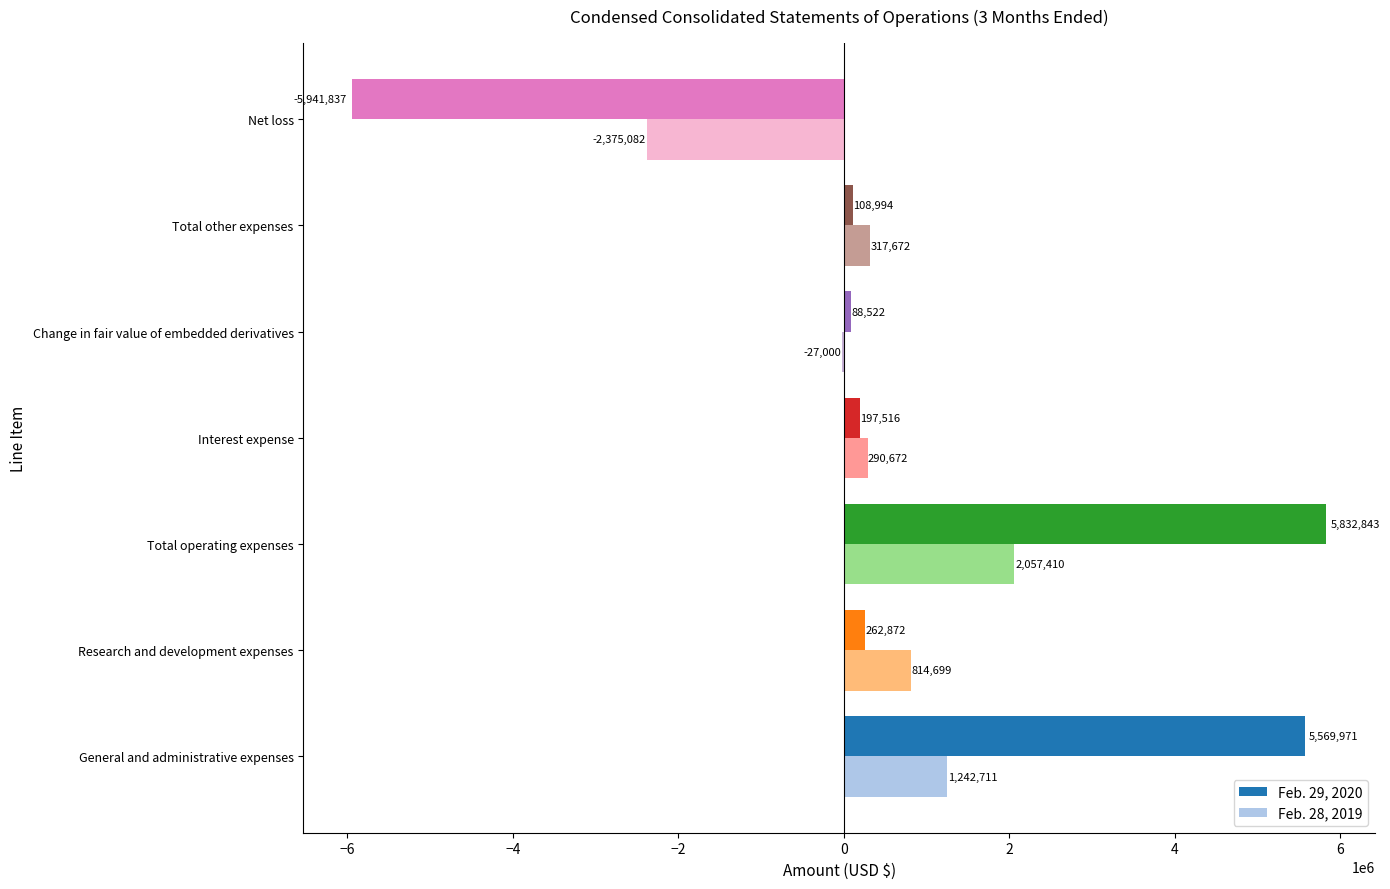

What is the maximum value for Feb. 29, 2020?

5832843